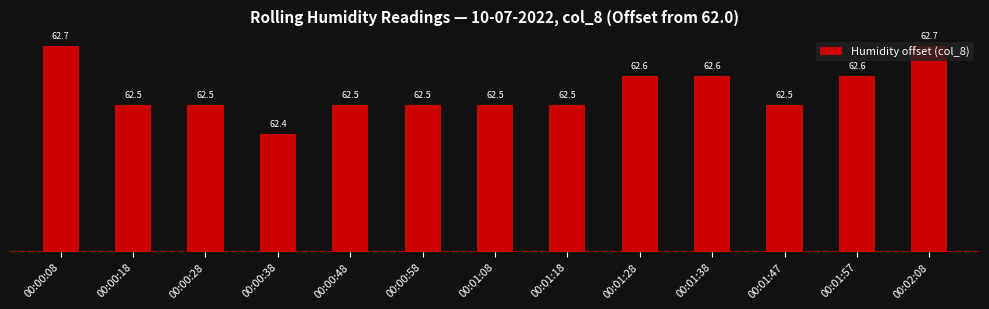

Which label corresponds to the largest value in the chart?

00:00:08